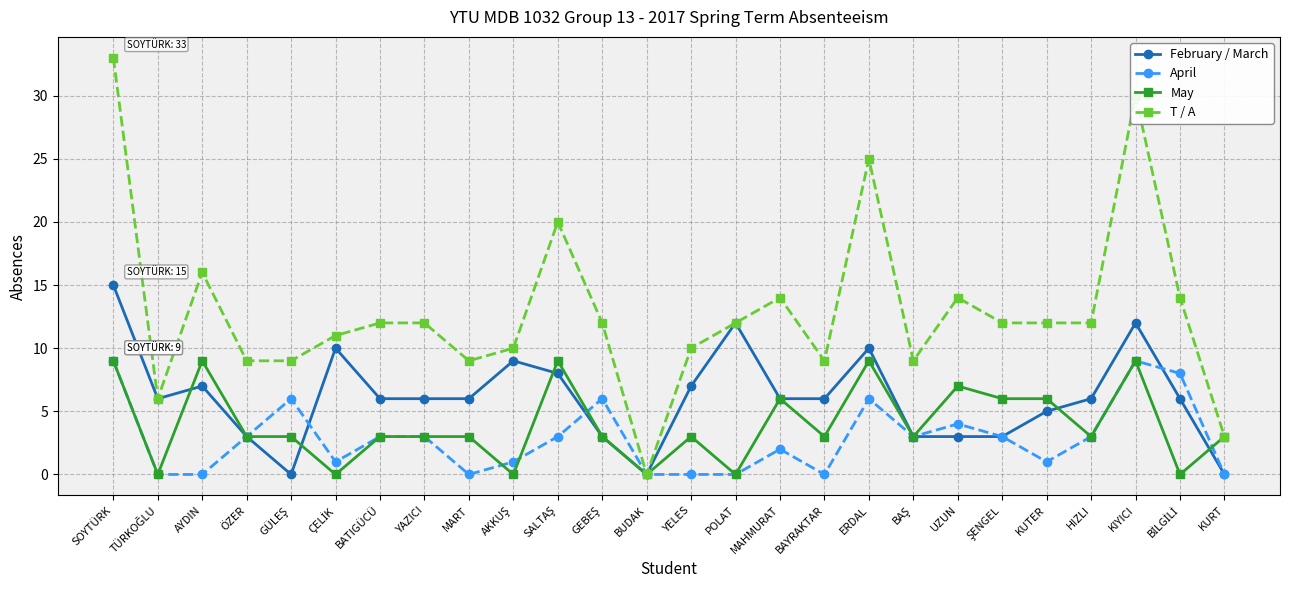

What is the highest value of the April series?

9